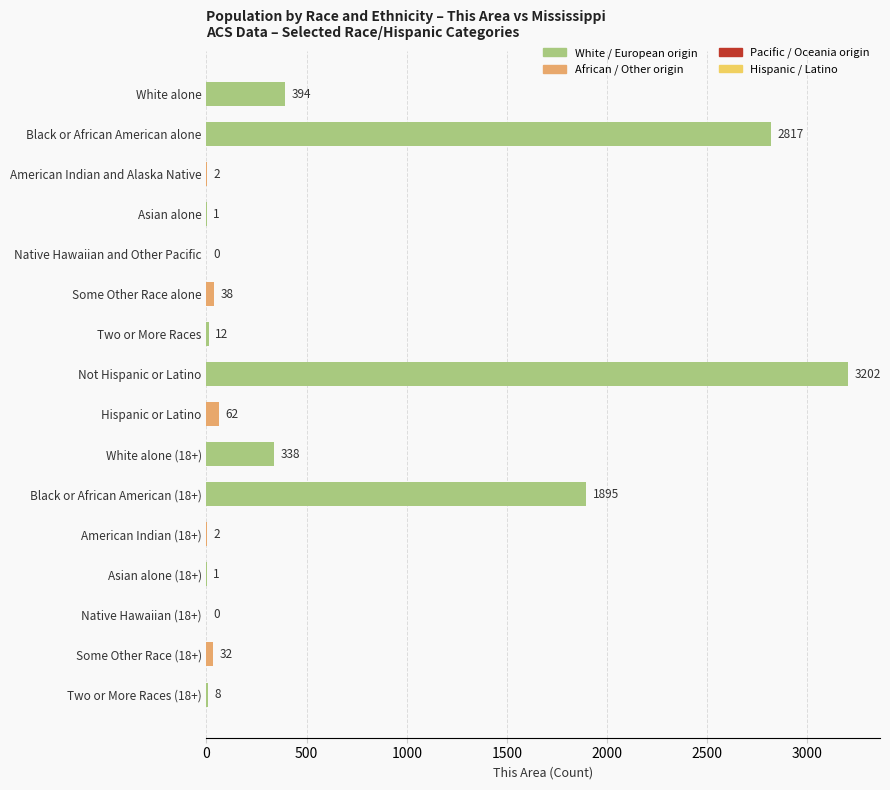

At which category does the chart reach its peak across all series?

Not Hispanic or Latino